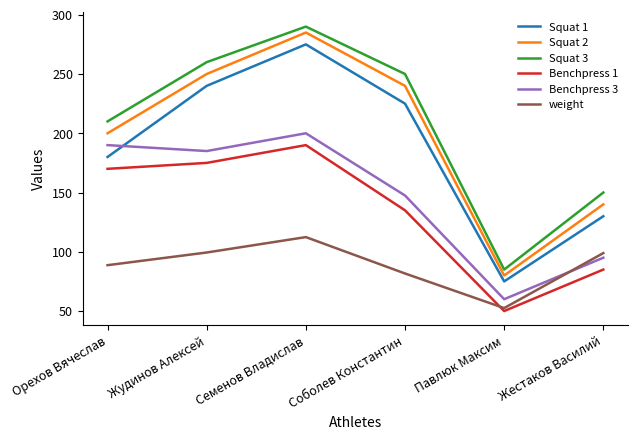

What is the difference between the Benchpress 1 values at Жестаков Василий and Жудинов Алексей?

90.0